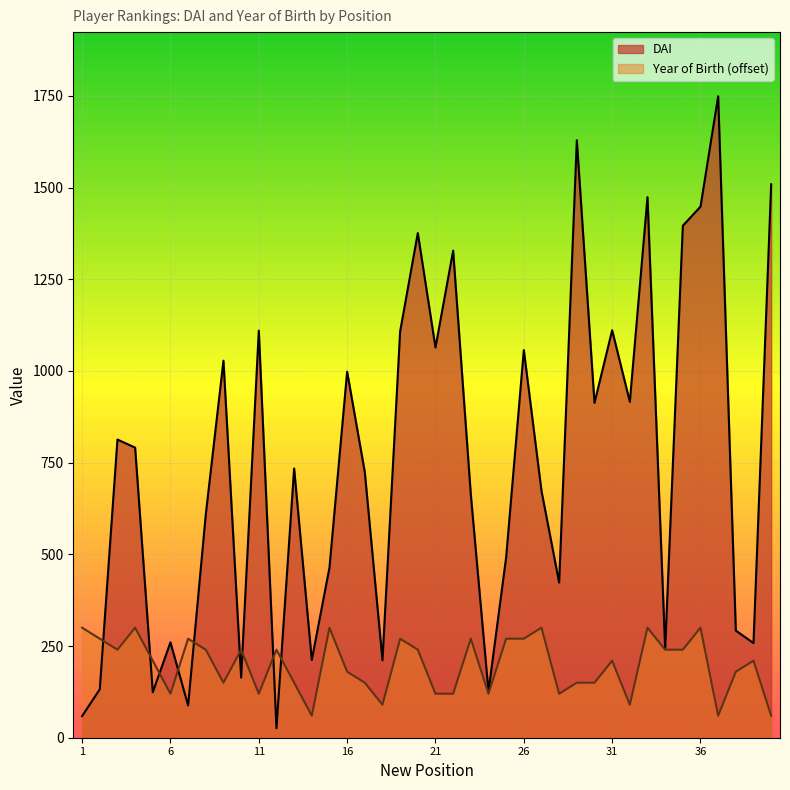

What is the value of the DAI point at the 4th from the left?

791